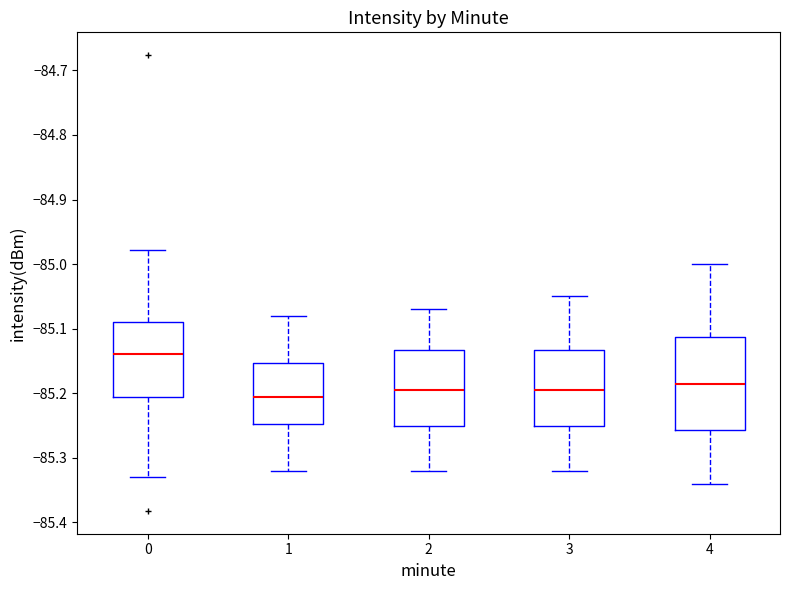

Reading left to right, read every box against the y-axis: the position of its median line, the range the box covers, and the ends of its whiskers. The values are not printed on the chart, so give them approximately, as read against the axis.

0: median -85.14, box -85.21 to -85.09, whiskers -85.33 to -84.98
1: median -85.20, box -85.25 to -85.15, whiskers -85.32 to -85.08
2: median -85.19, box -85.25 to -85.13, whiskers -85.32 to -85.07
3: median -85.19, box -85.25 to -85.13, whiskers -85.32 to -85.05
4: median -85.18, box -85.26 to -85.11, whiskers -85.34 to -85.00